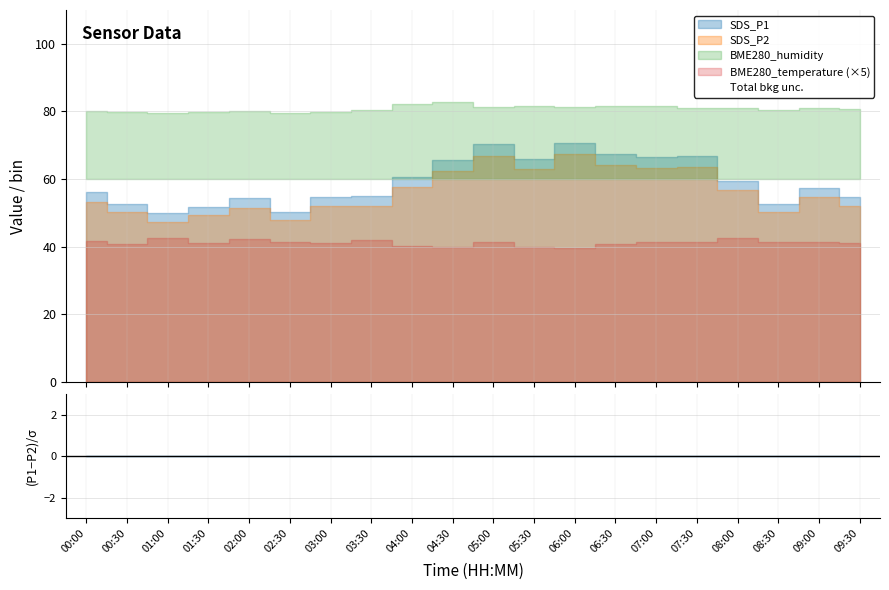

Where is the first local maximum for SDS_P2?

02:00